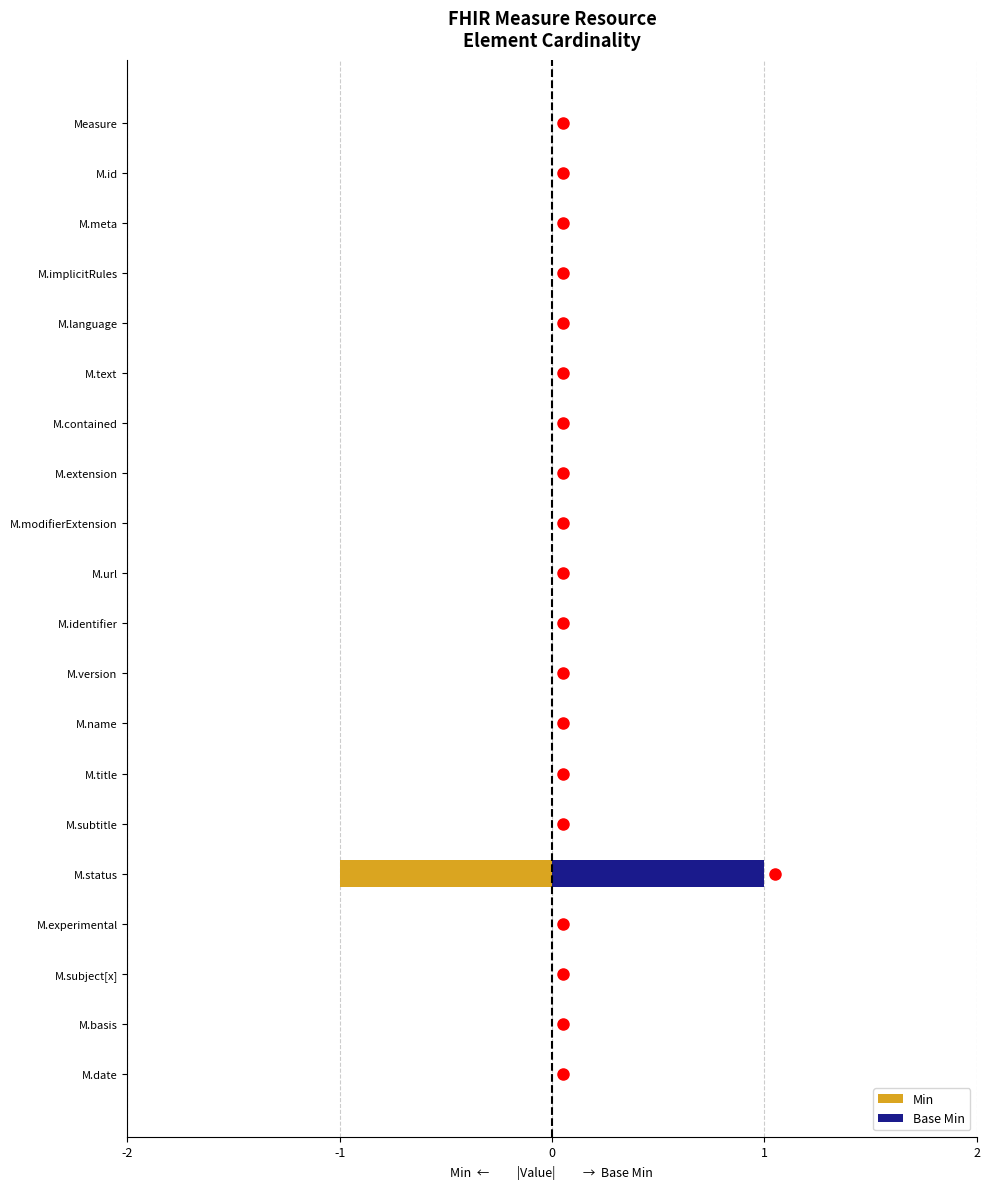

How many bars are there in each group?

2